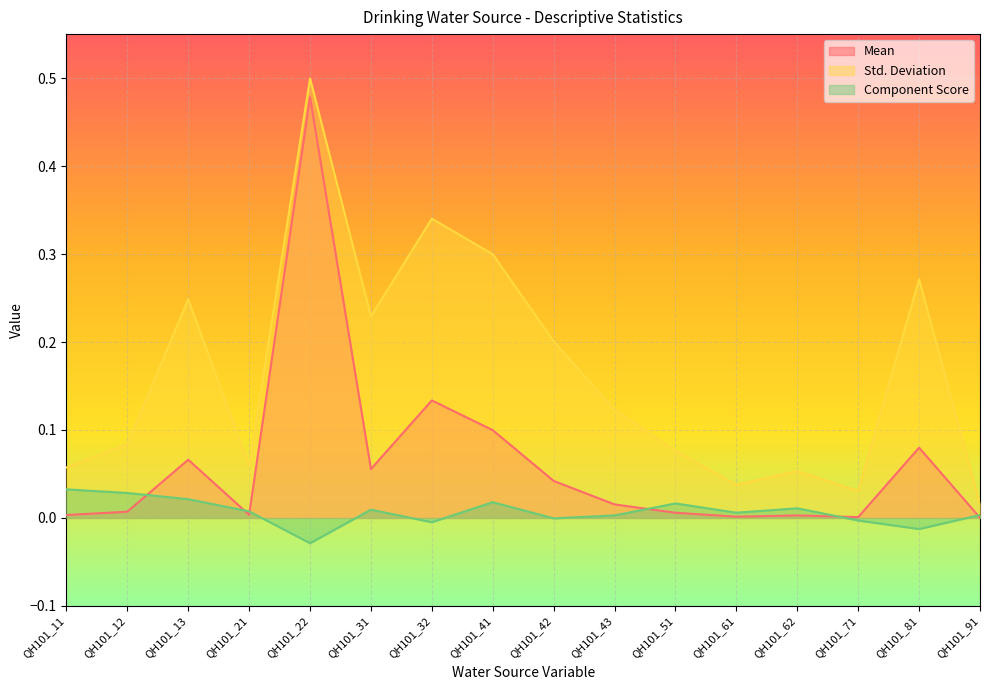

Which has a higher value, QH101_31 or QH101_12?

QH101_31